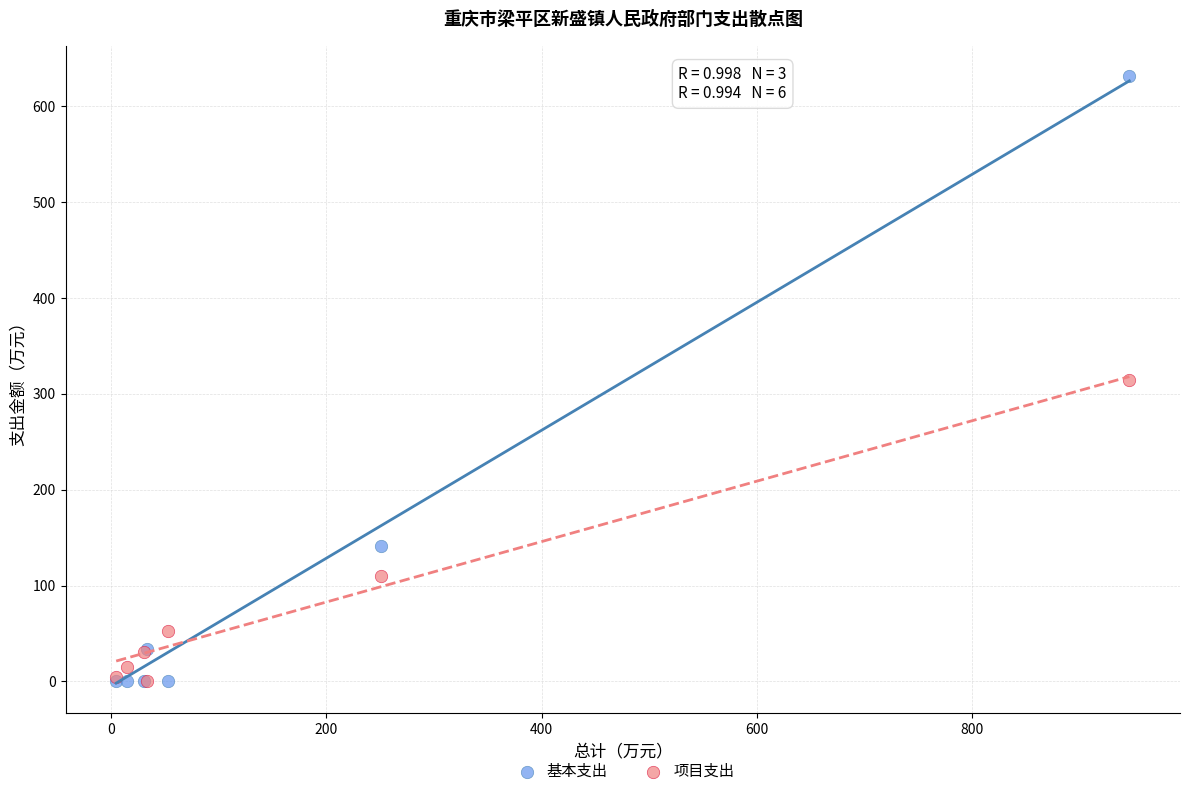

In the 项目支出 series, what Y value is closest to 157?

110.1